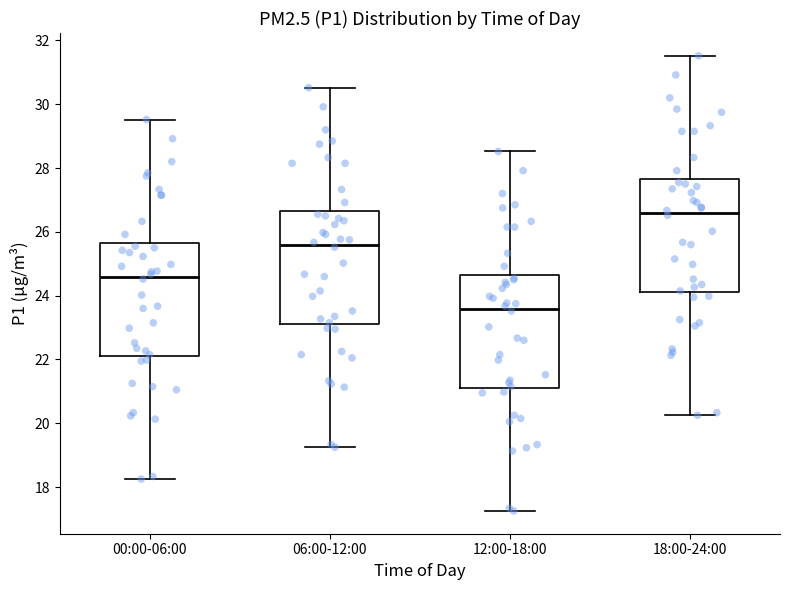

Which box's median line is the lowest?

12:00-18:00